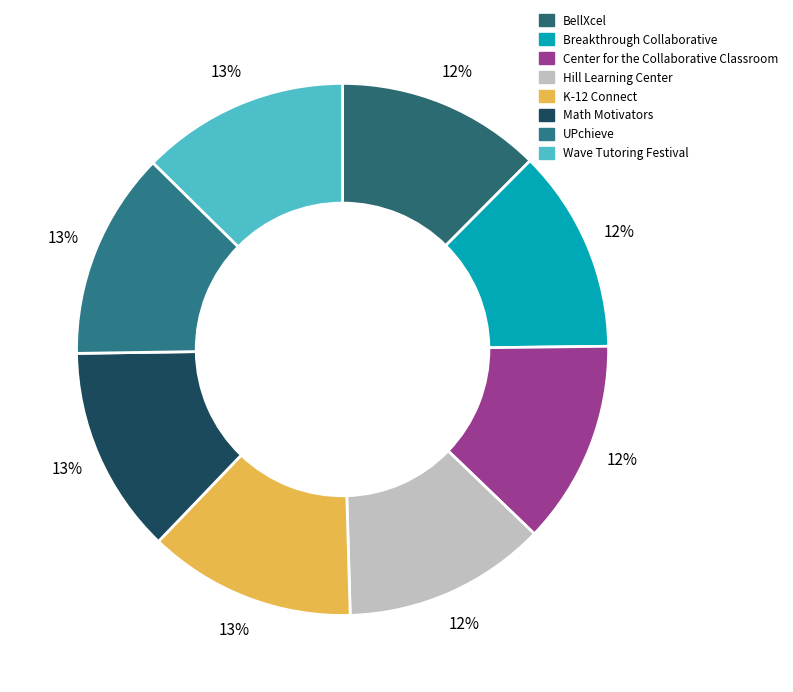

What percentage is NOT represented by Breakthrough Collaborative?

87.6%